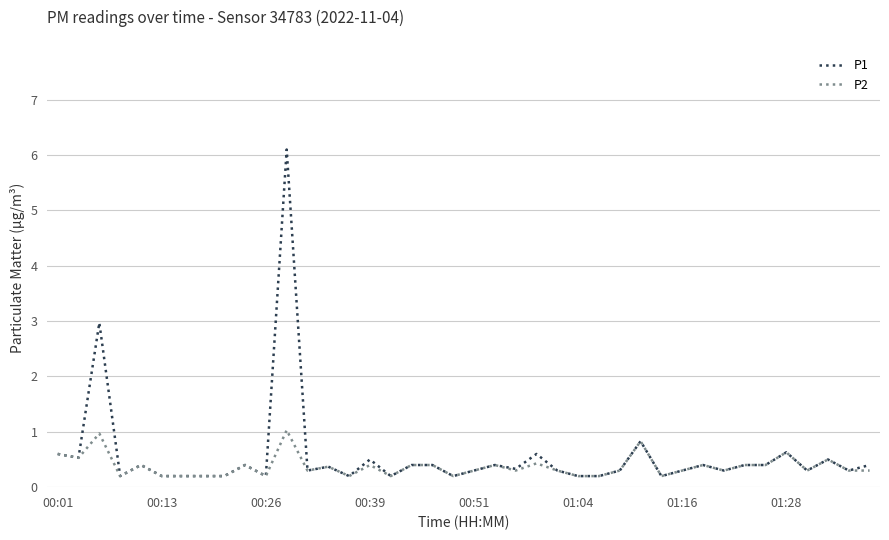

Rank the series by their maximum value, from highest to lowest.

P1, P2